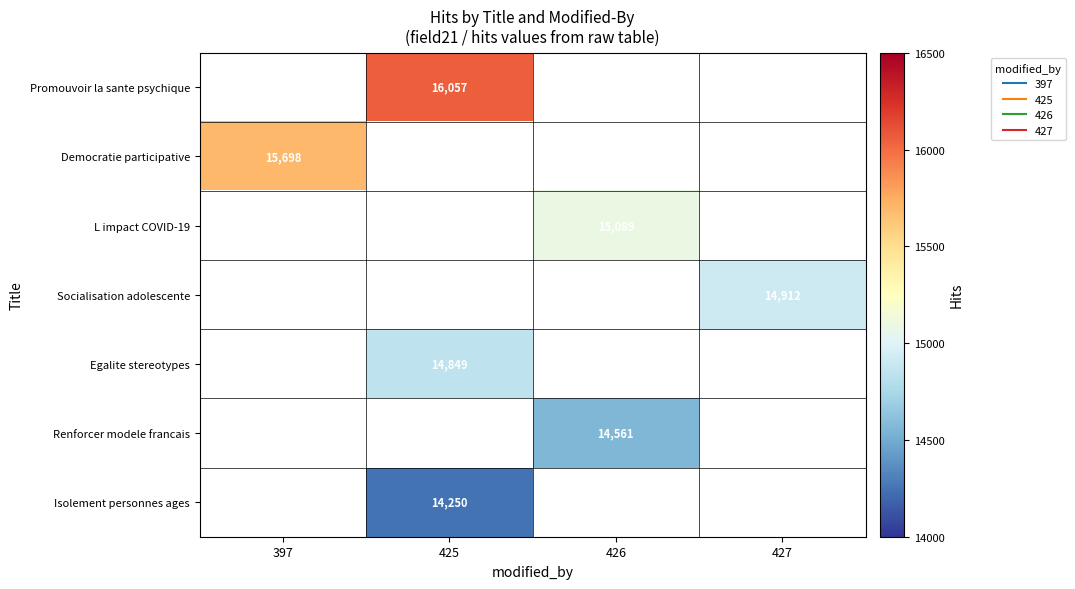

At how many categories does at least one series exceed 13474?

4